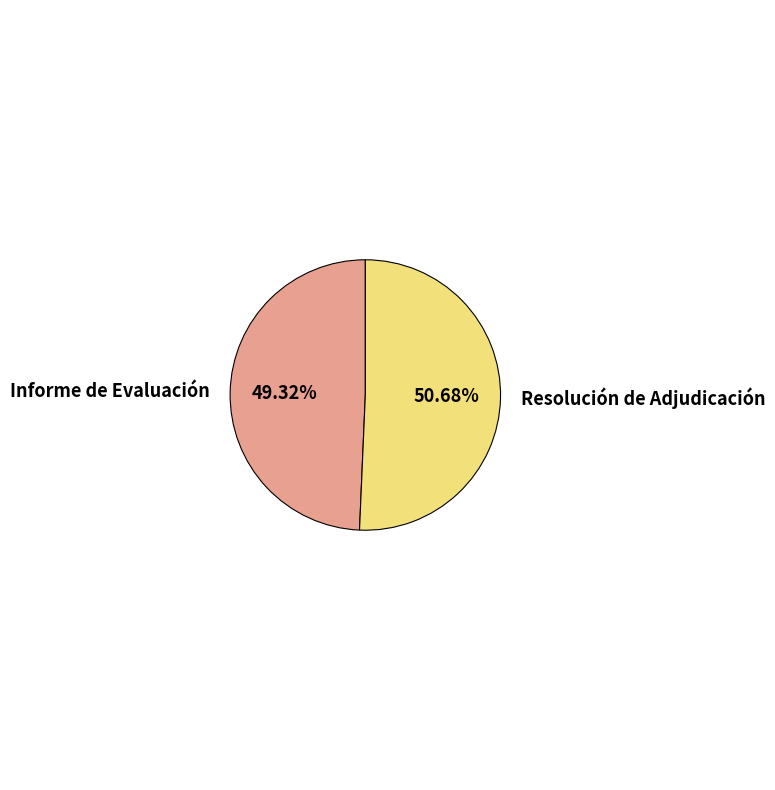

Combined, do Resolución de Adjudicación and Informe de Evaluación account for over 50%?

Yes